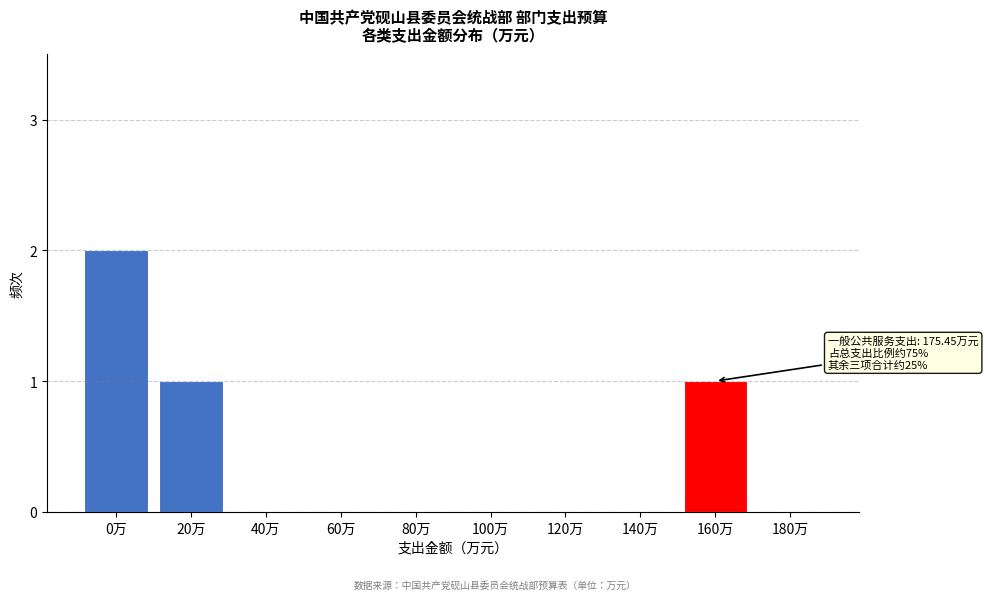

Reading left to right, what are all the values shown in this chart?

0万=2	20万=1	40万=0	60万=0	80万=0	100万=0	120万=0	140万=0	160万=1	180万=0